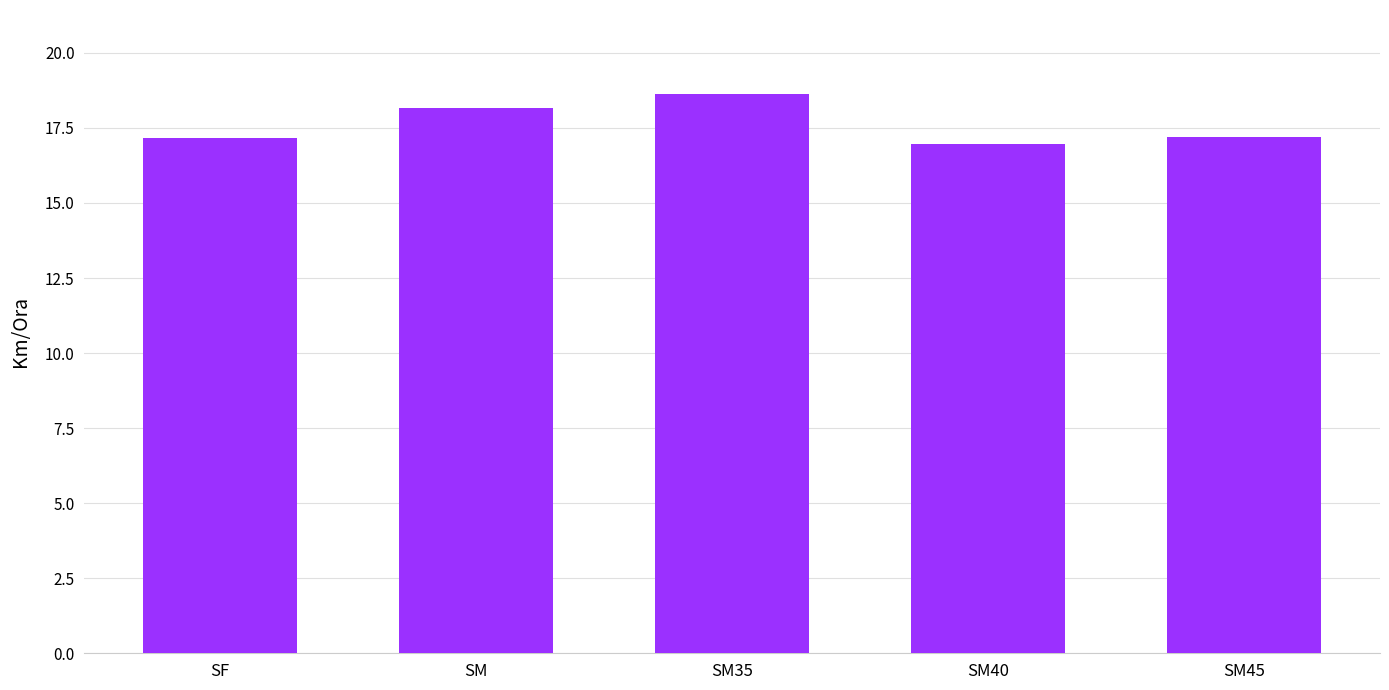

How many bars are there in total?

5